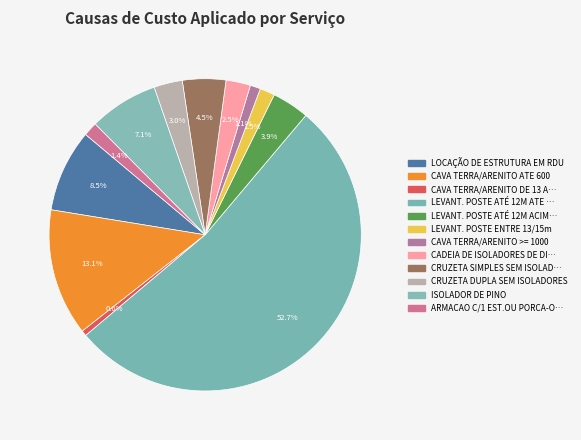

Count the number of slices in the pie.

12